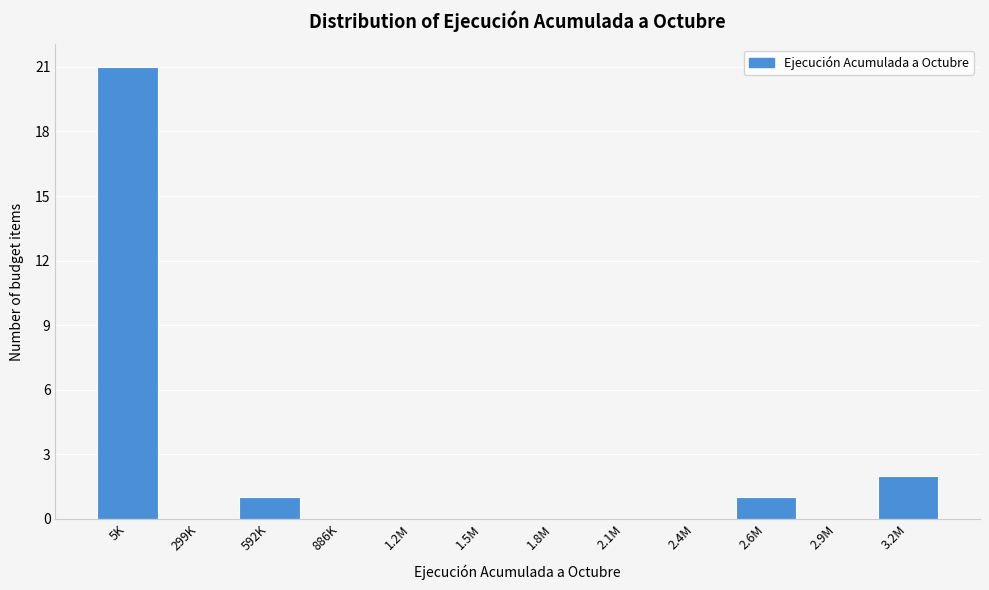

Reading right to left, what are all the values shown in this chart?

3.2M=2	2.9M=0	2.6M=1	2.4M=0	2.1M=0	1.8M=0	1.5M=0	1.2M=0	886K=0	592K=1	299K=0	5K=21